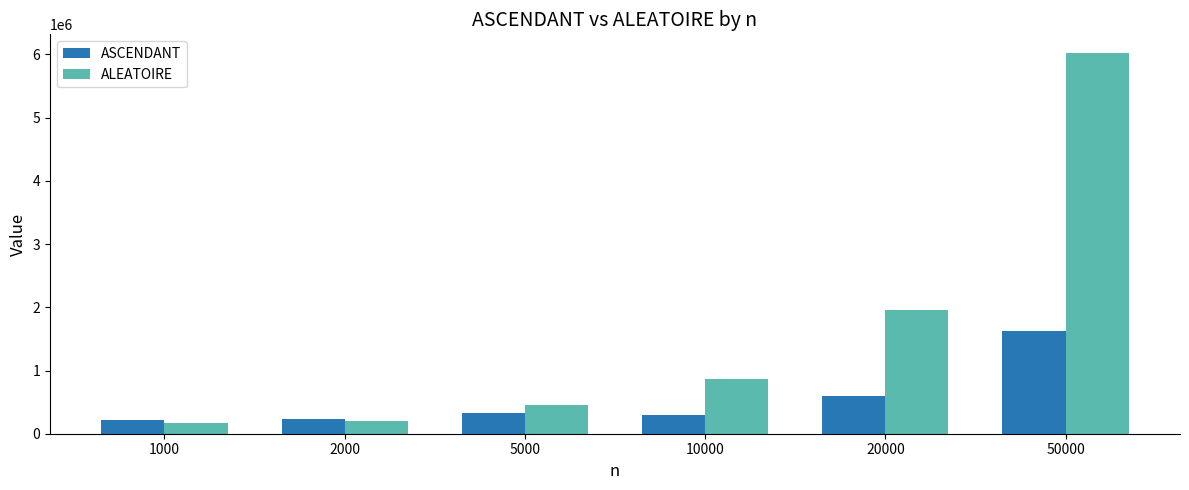

Which series has the largest total across all categories?

ALEATOIRE